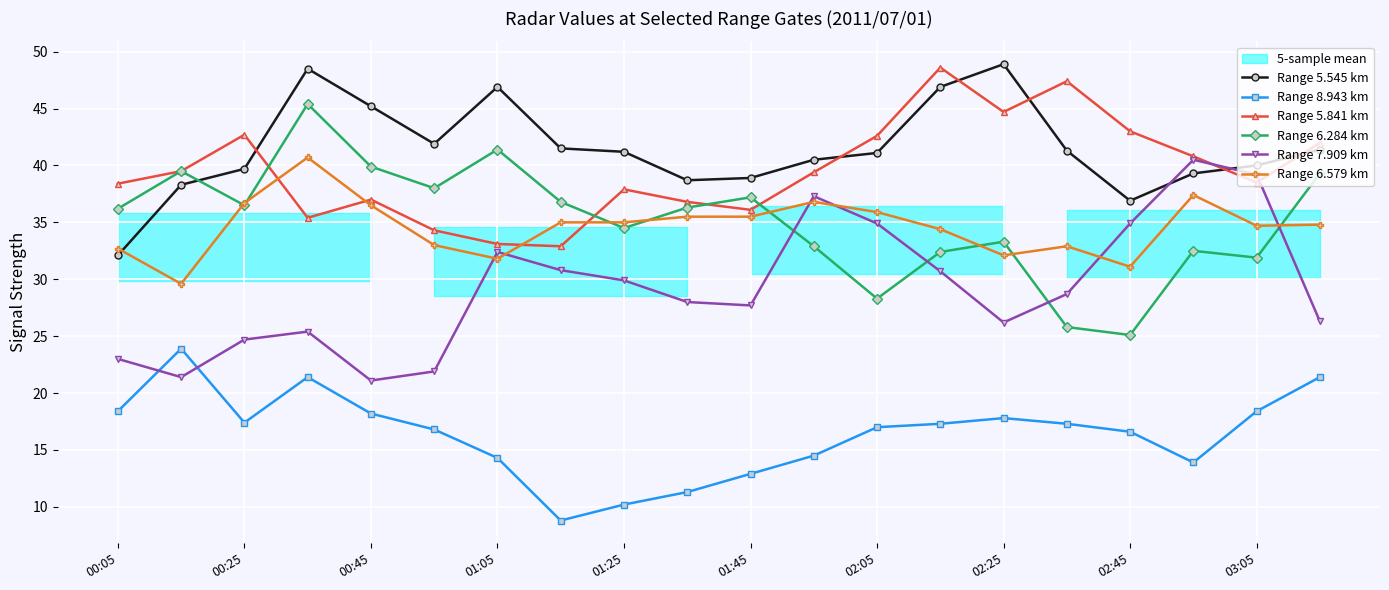

True or false: Range 8.943 km and Range 5.841 km cross at least once.

False